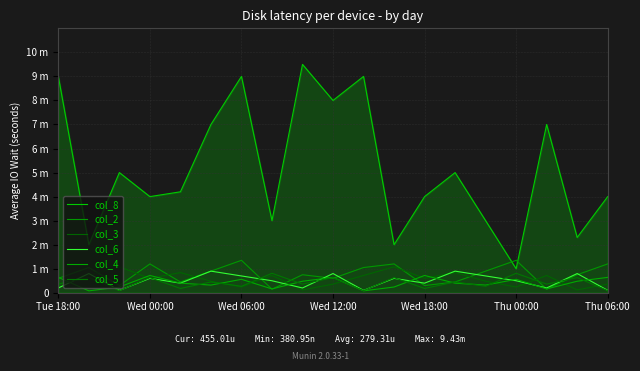

Which label corresponds to the smallest value in the chart?

Wed 00:00